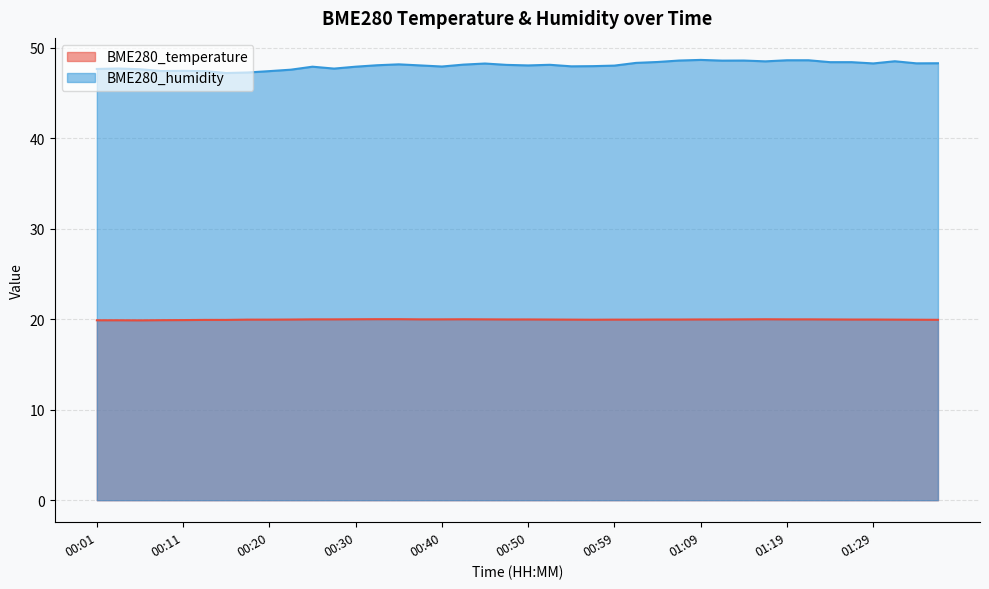

What is the value of the BME280_temperature point at the 5th from the left?

19.9